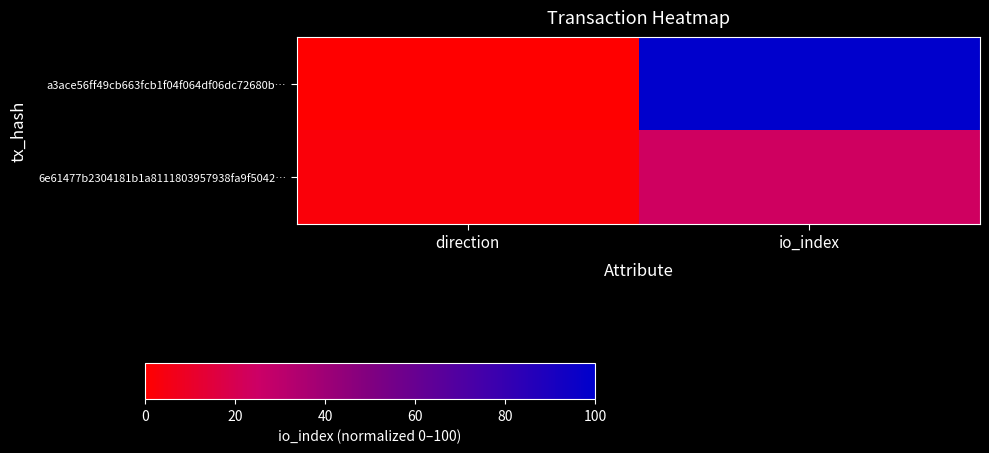

Reading right to left, extract all data points from this chart.

a3ace56ff49cb663fcb1f04f064df06dc72680b…: io_index=100.0	direction=0.0
6e61477b2304181b1a8111803957938fa9f5042…: io_index=23.5	direction=2.5